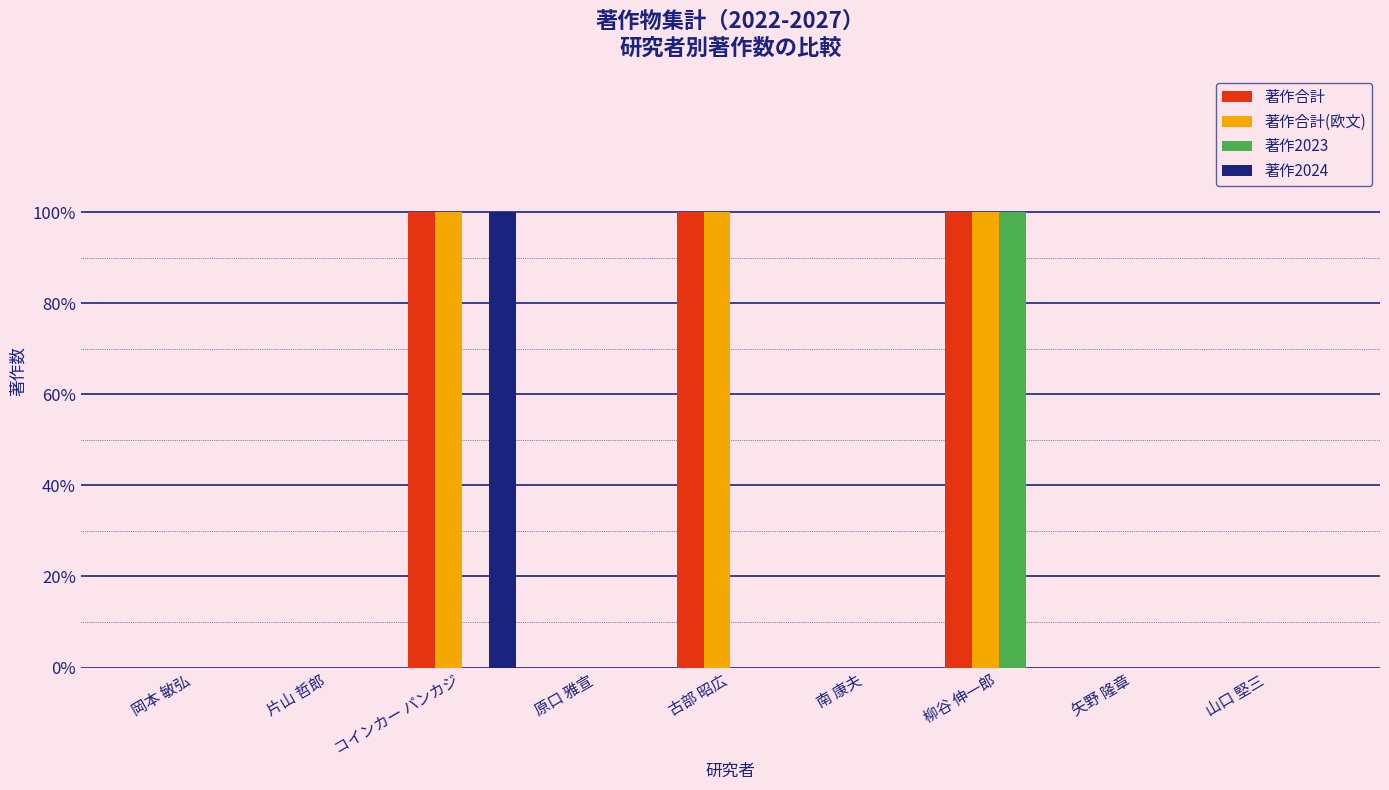

What is the sum of all 著作2023 values?

1